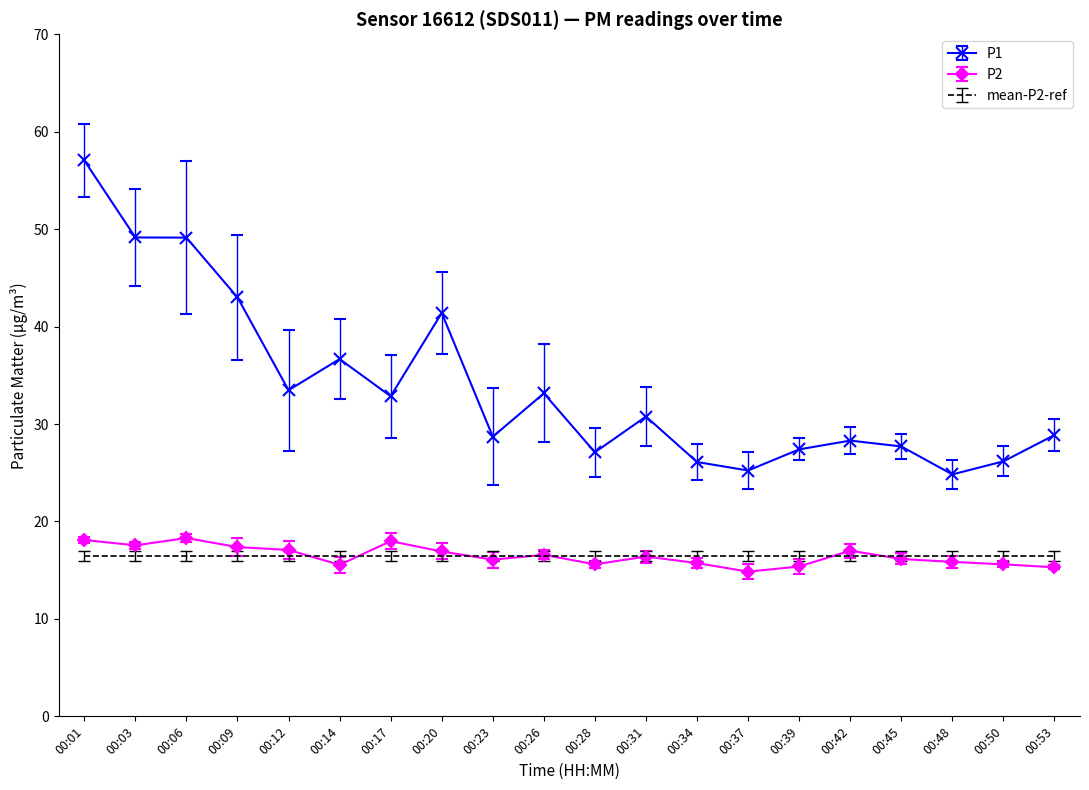

True or false: P1 has more than 0 points higher than both neighbors.

True